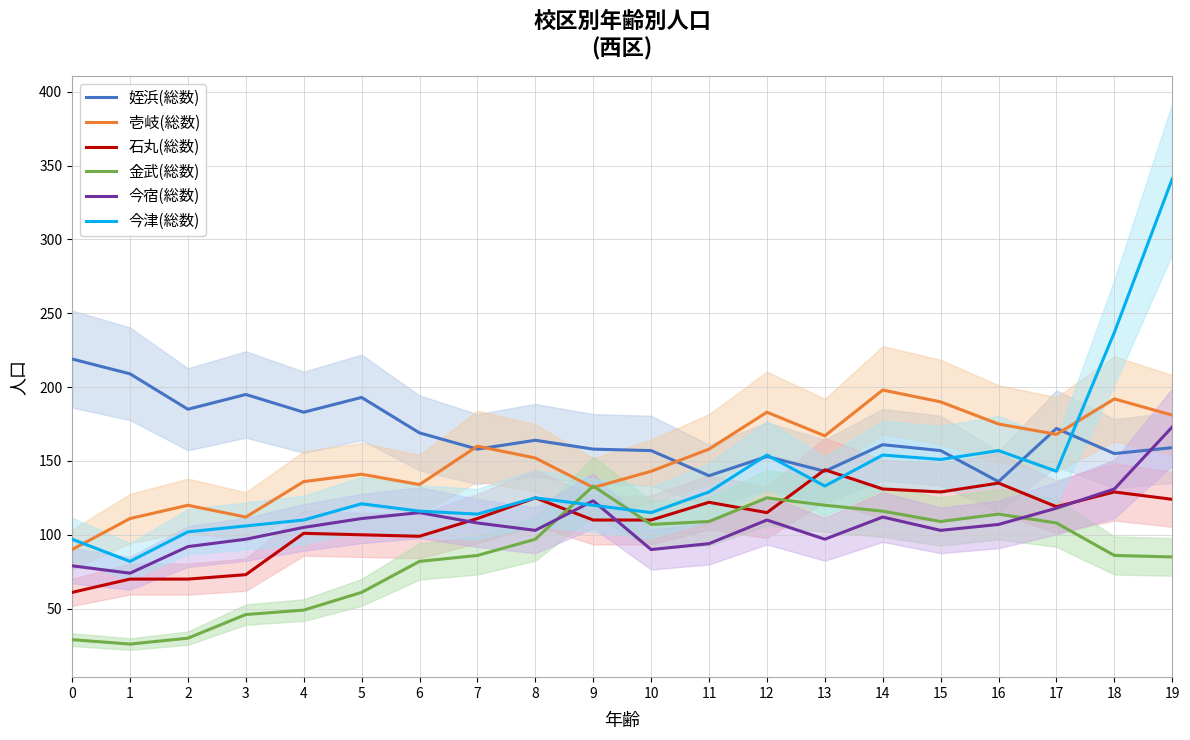

Which has a higher value, 9 or 5?

5